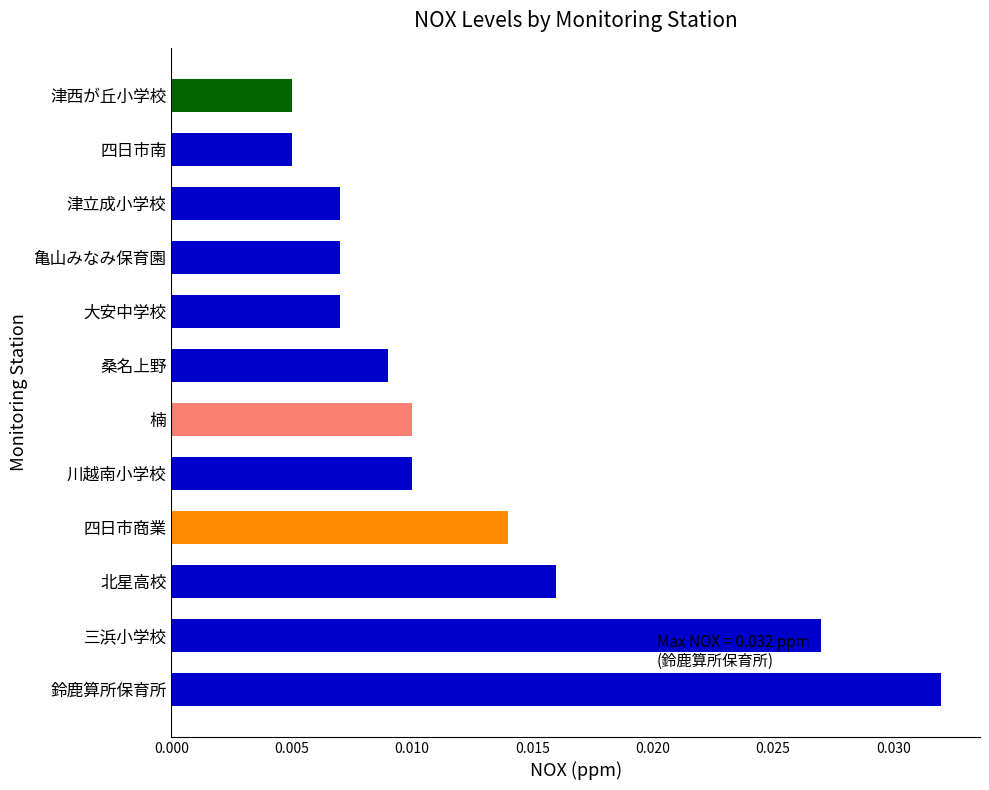

Between 四日市商業 and 三浜小学校, which is larger?

三浜小学校